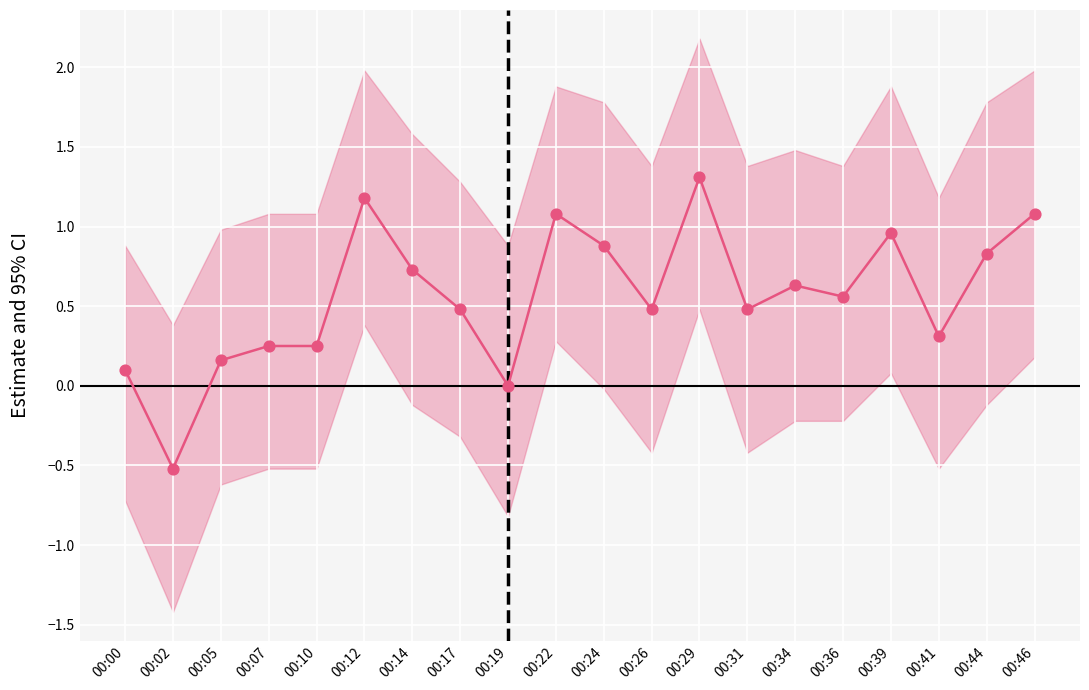

Between 00:05 and 00:19, which is larger?

00:05